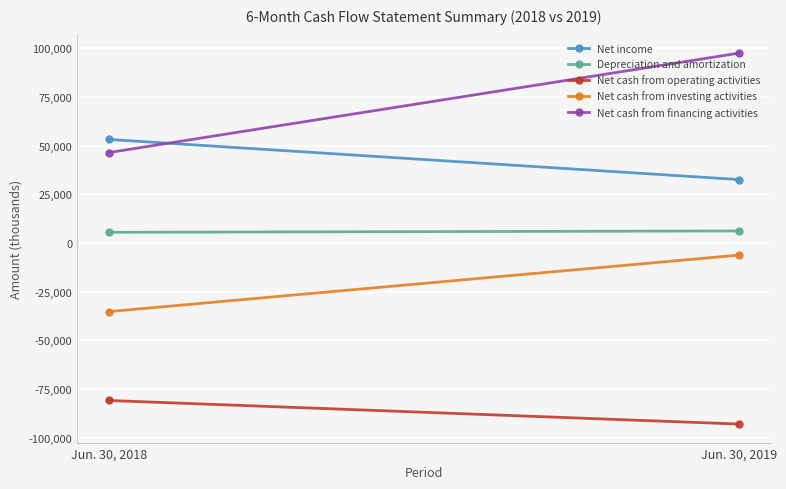

What is the average value of the Net cash from financing activities series?

71989